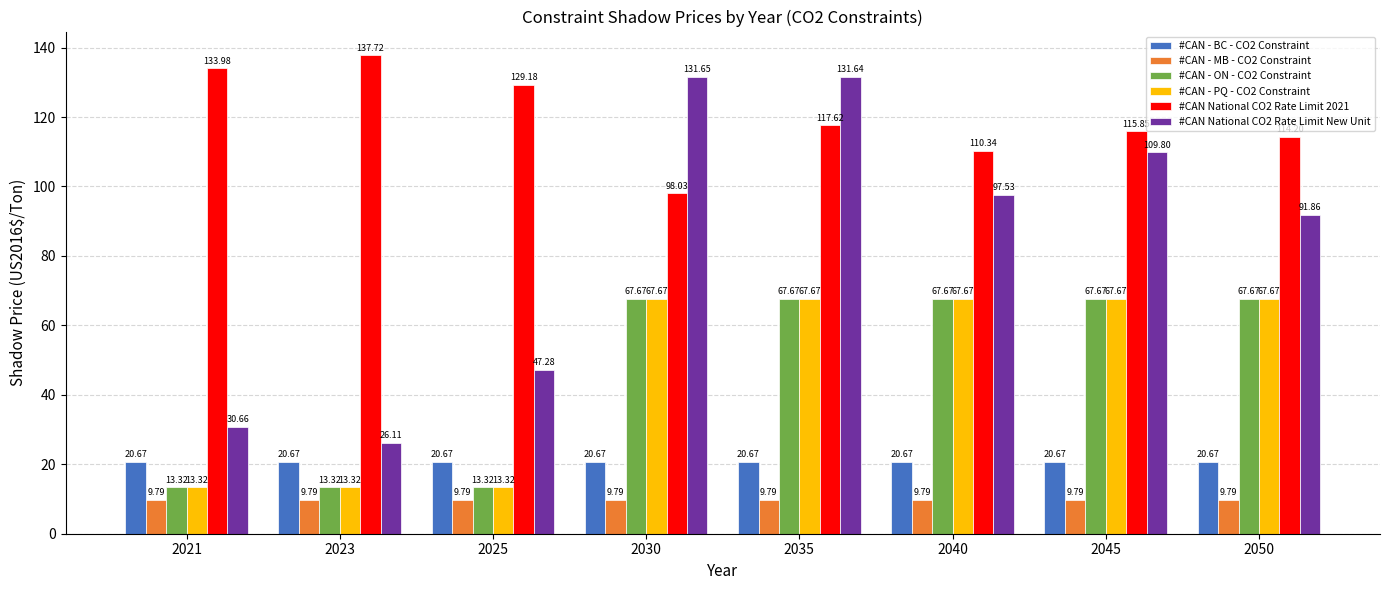

Count the number of data series in this chart.

6